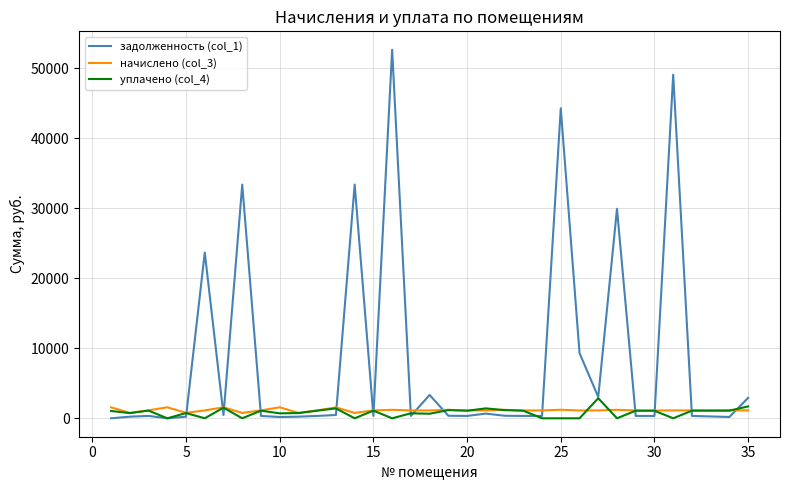

What is the greatest value displayed?

52661.2